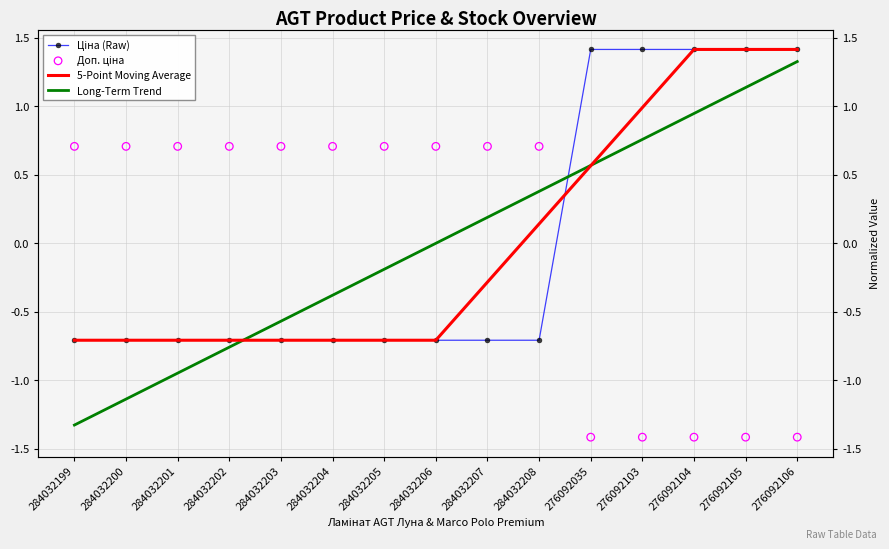

What is the total value across all series at 284032199?

-2.0